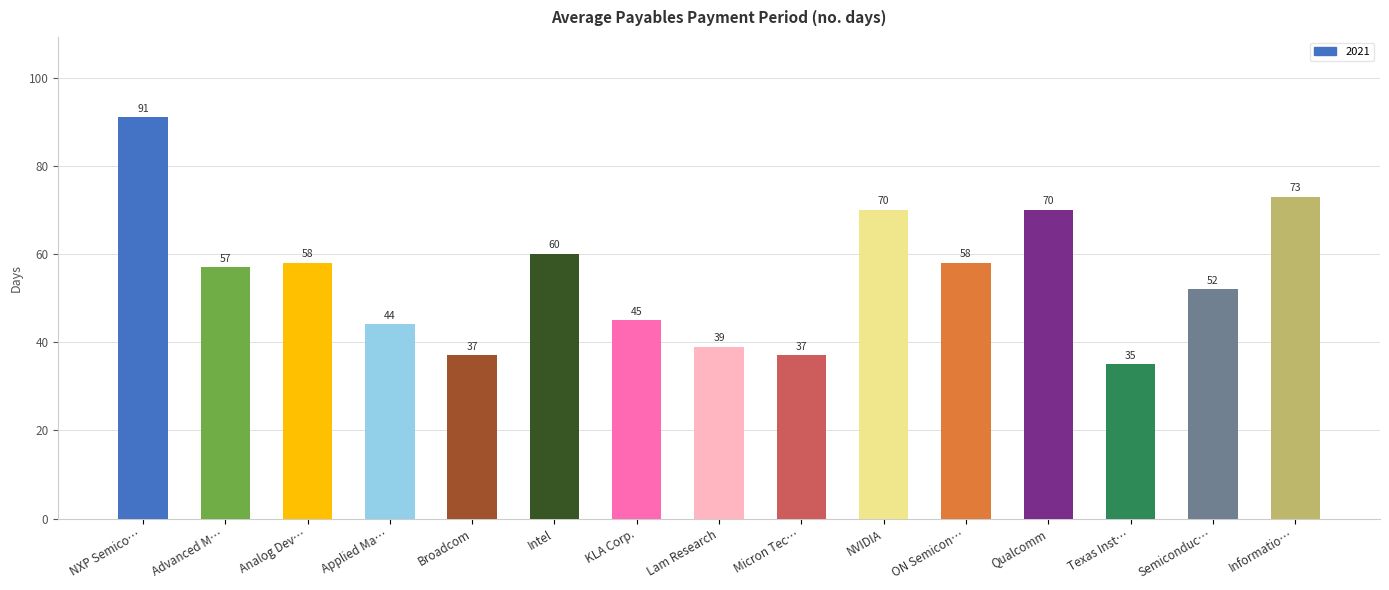

What is the label of the 14th bar from the right?

Advanced M…